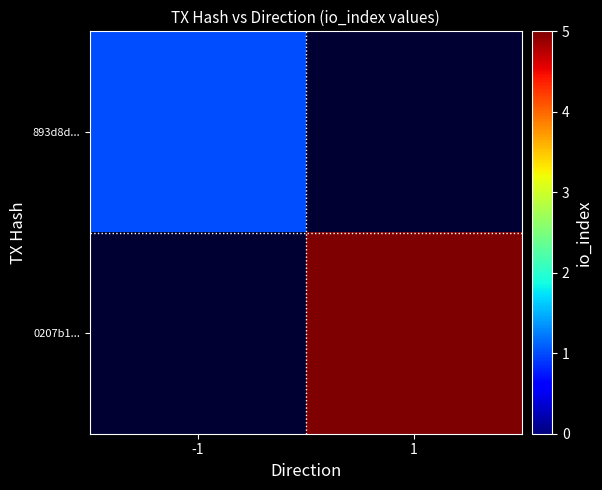

How many series are shown in this chart?

2